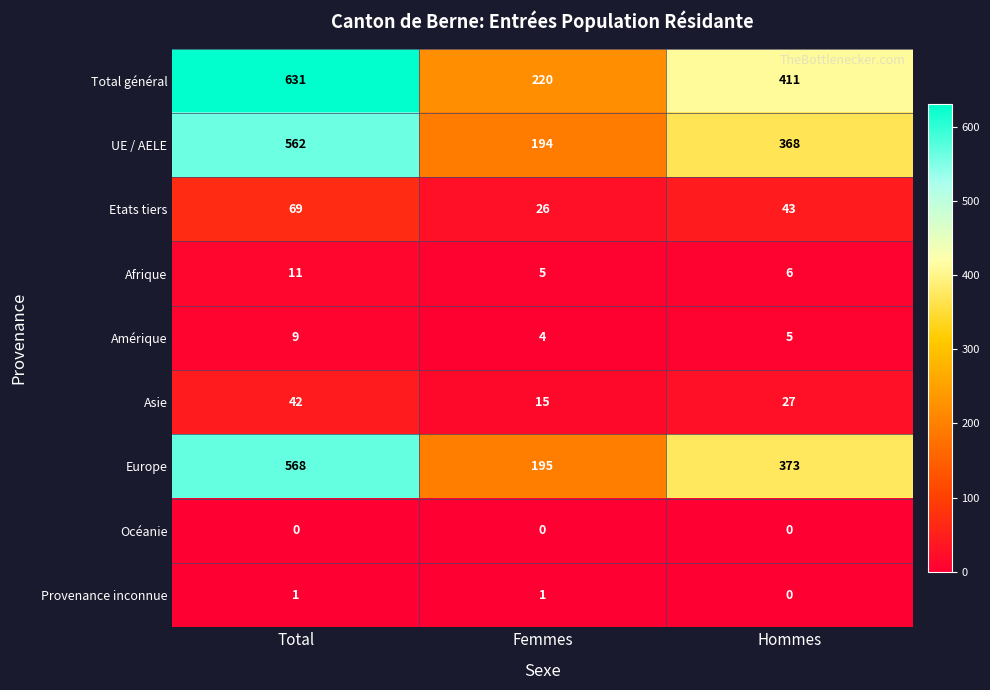

What is the sum of the Europe values at Femmes and Total?

763